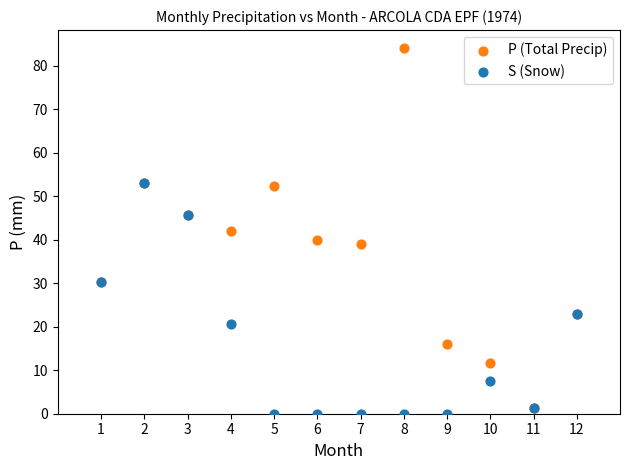

What are all the series names shown in the legend?

P (Total Precip), S (Snow)